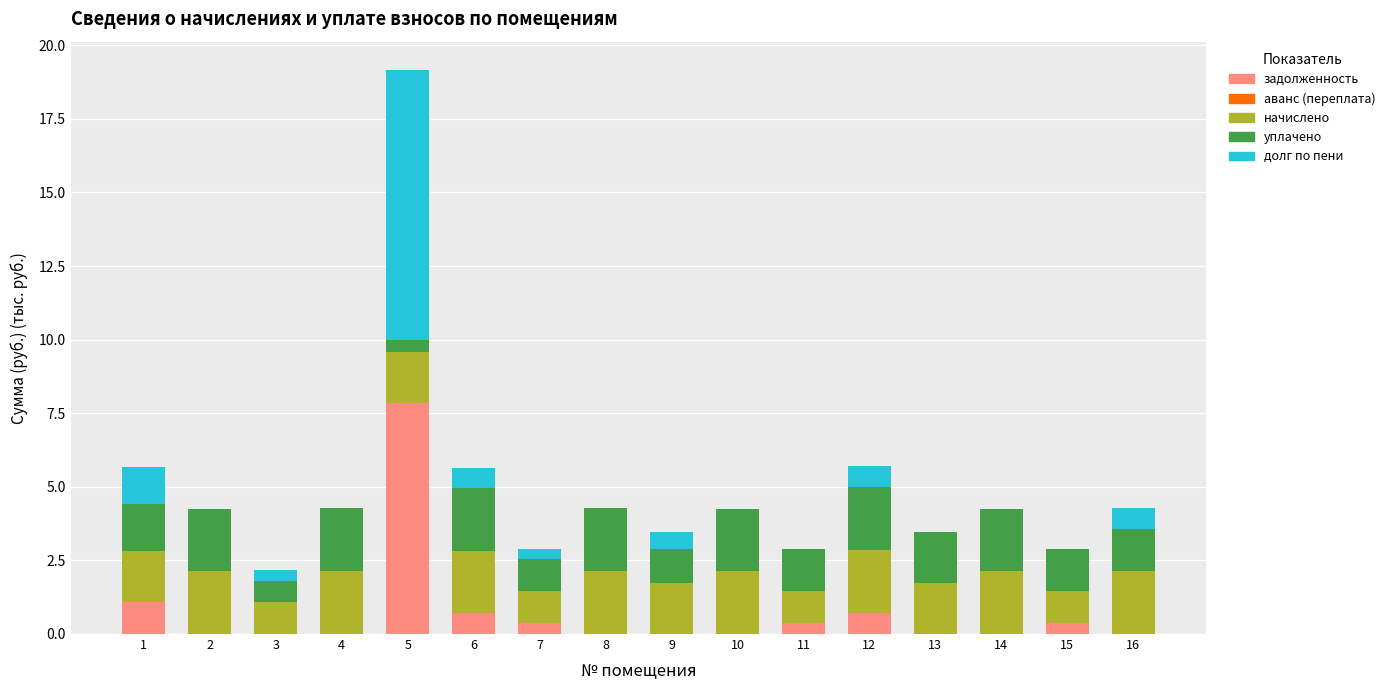

Which category has the highest value in the аванс (переплата) series?

1